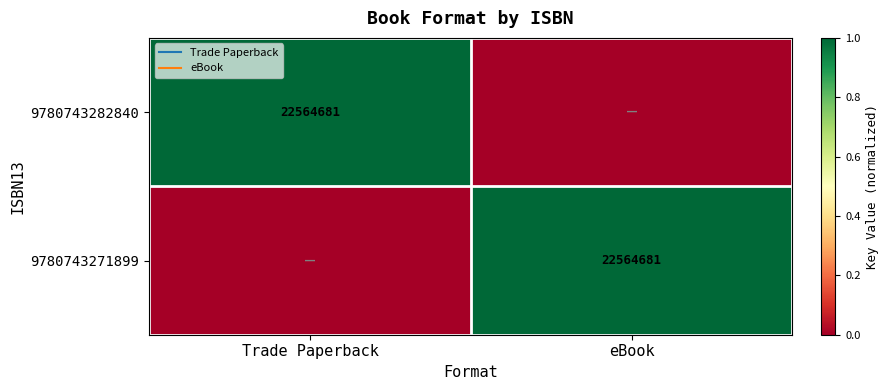

At how many categories does at least one series exceed 0?

2